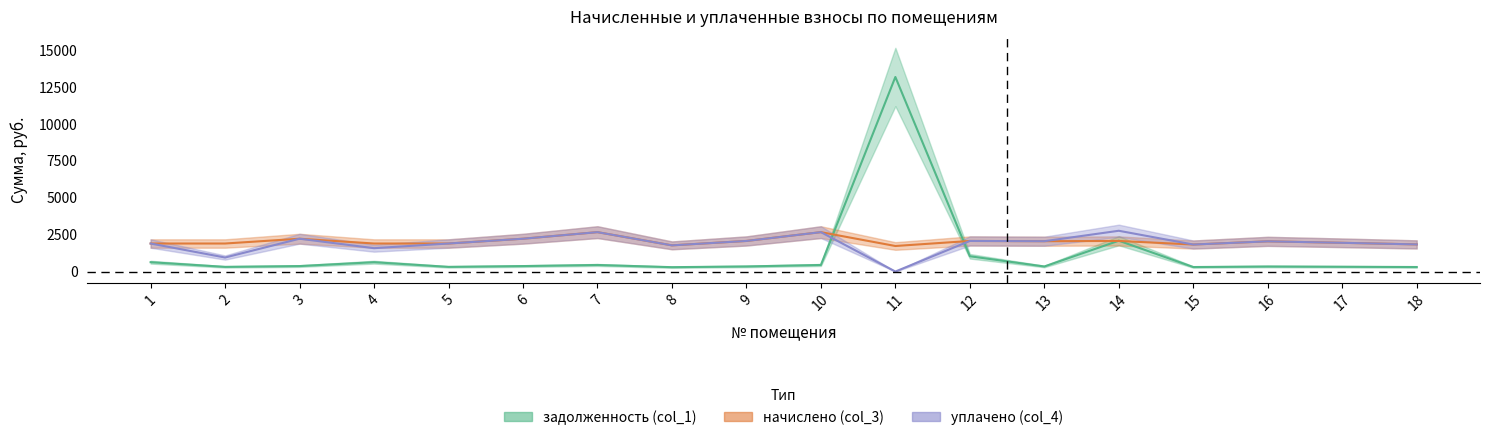

Is the value of начислено (col_3) at 13 greater than the value of уплачено (col_4) at 12?

No